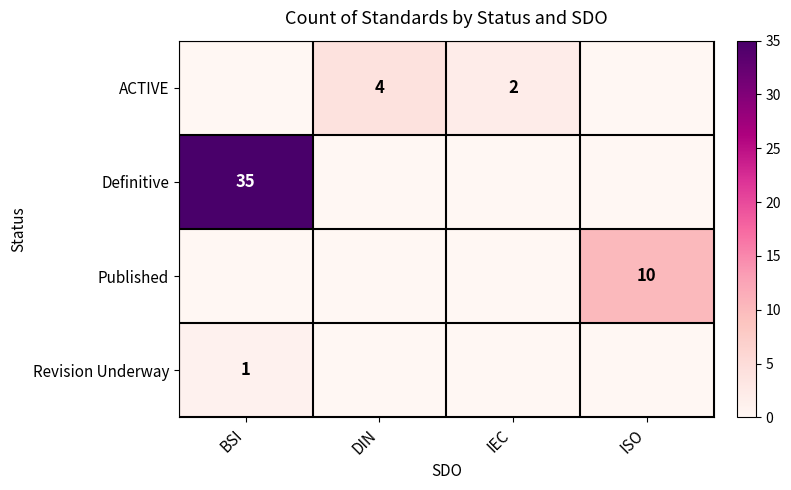

How many Published values are between 0 and 10?

4